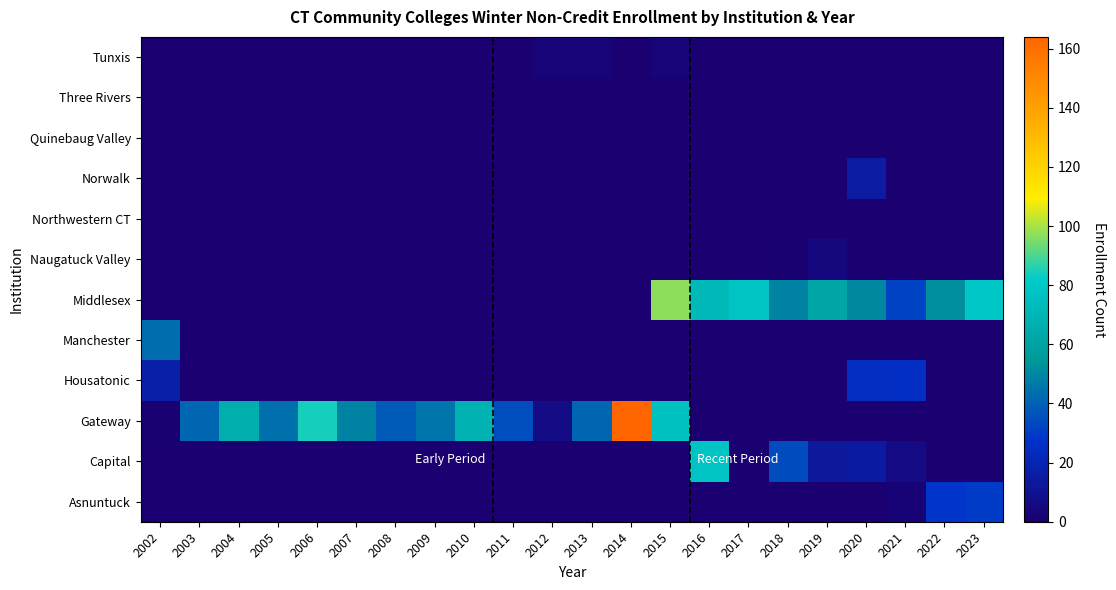

What is the total value across all series at 2009?

45